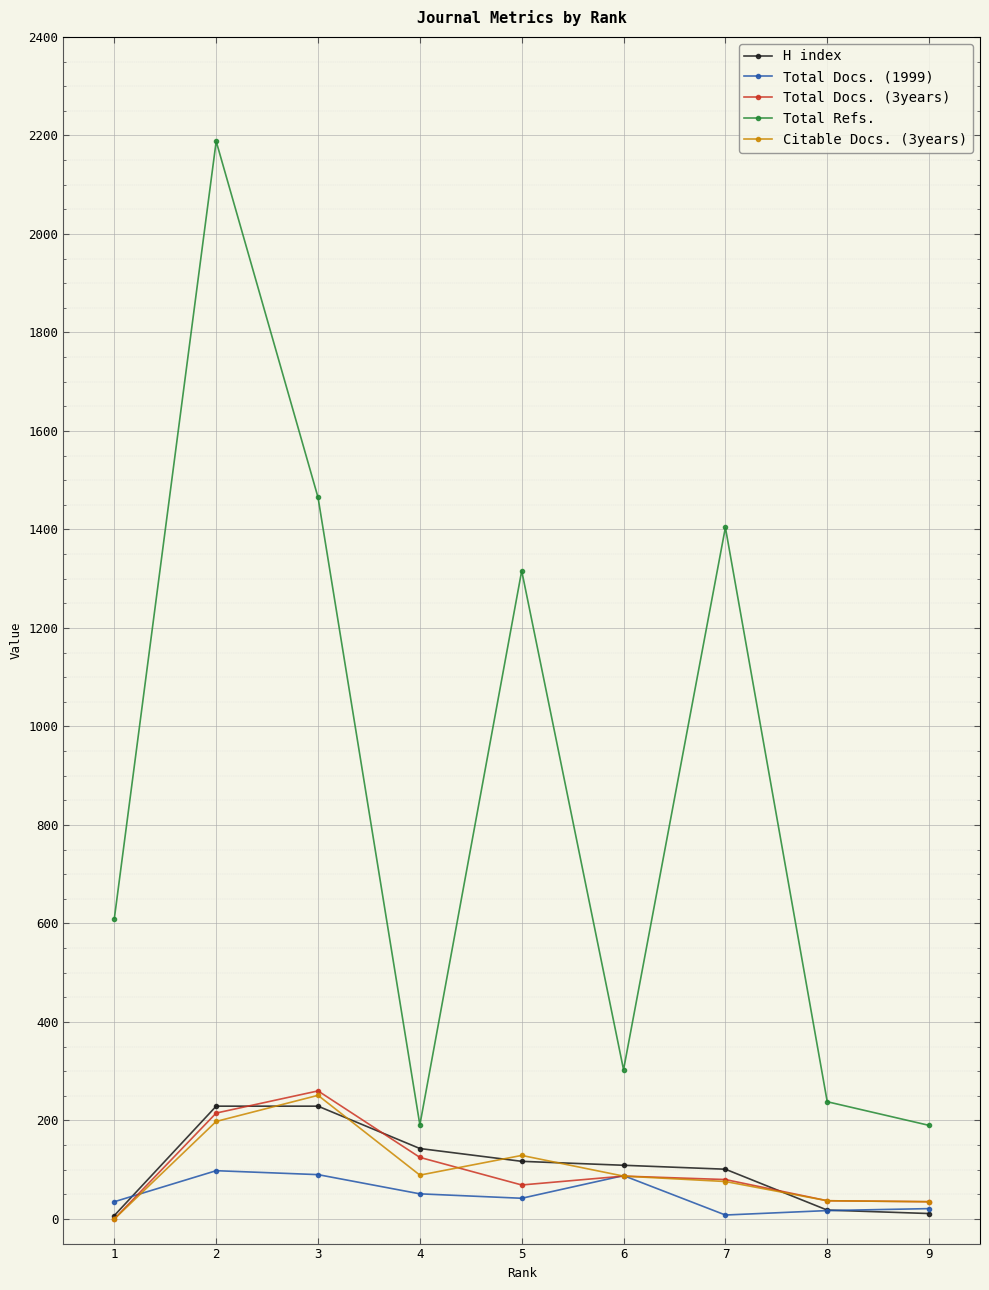

True or false: Total Refs. and Total Docs. (3years) intersect in this chart.

False